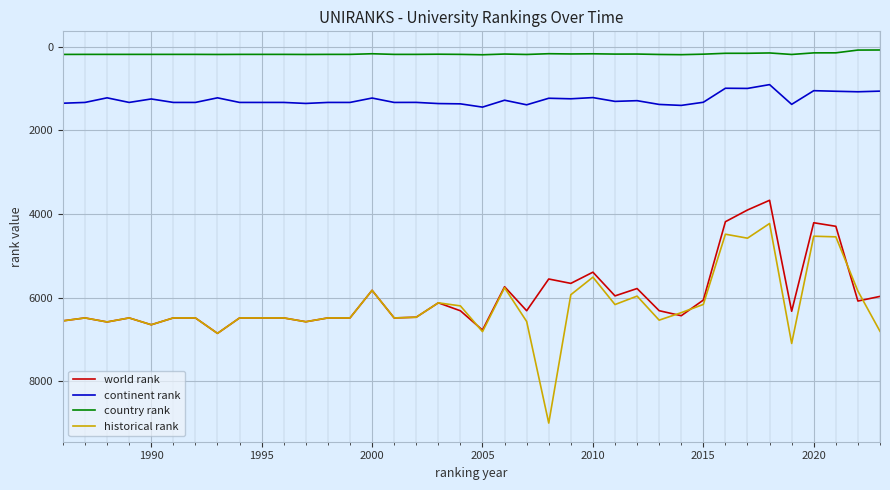

Rank the series by their maximum value, from highest to lowest.

historical rank, world rank, continent rank, country rank